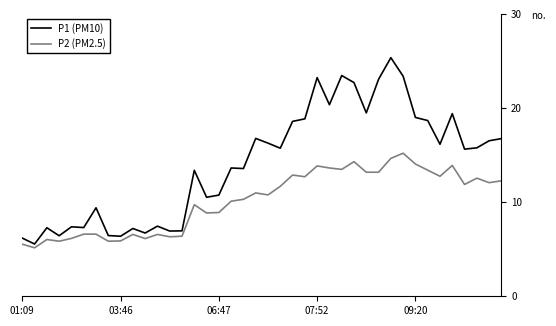

Which series has the largest total across all categories?

P1 (PM10)